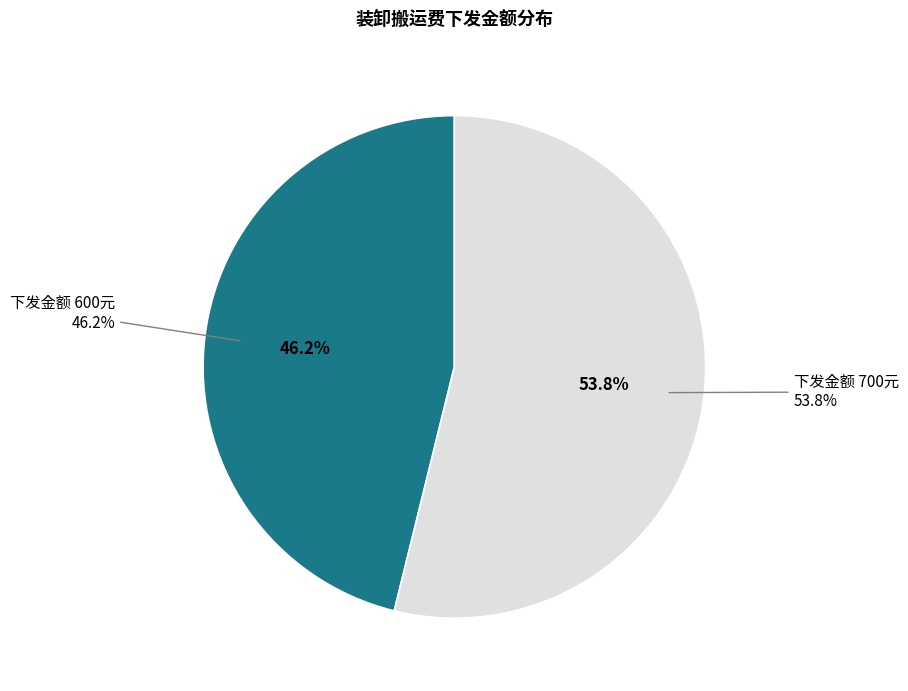

What is the majority slice?

700